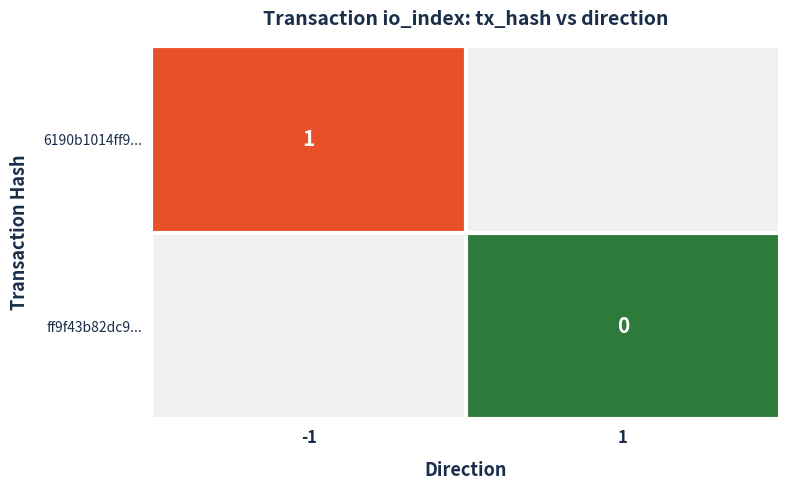

How many data points does each series have?

2